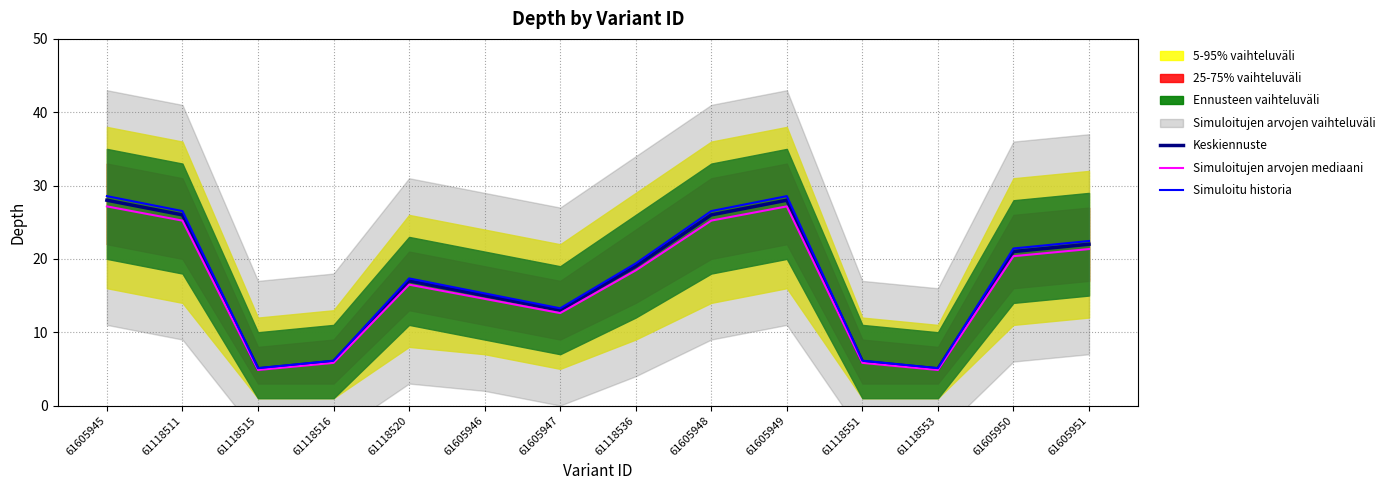

What is the difference between the maximum and minimum values in the Simuloitujen arvojen mediaani series?

22.3